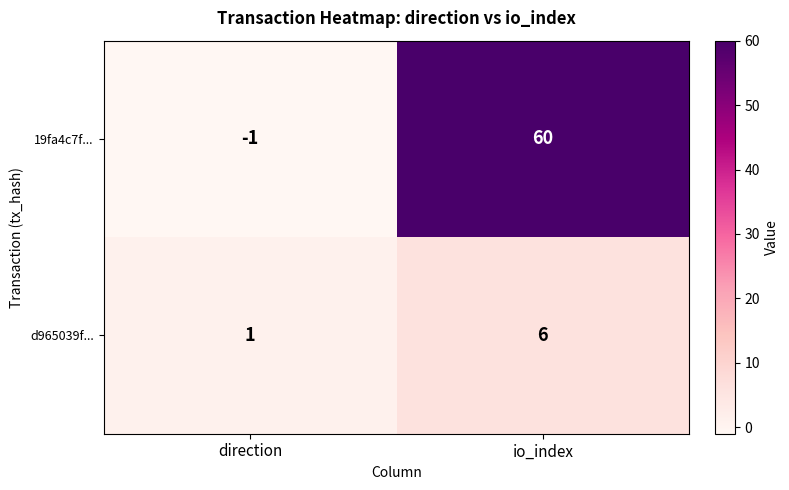

Which series has the largest range (max minus min)?

19fa4c7f...